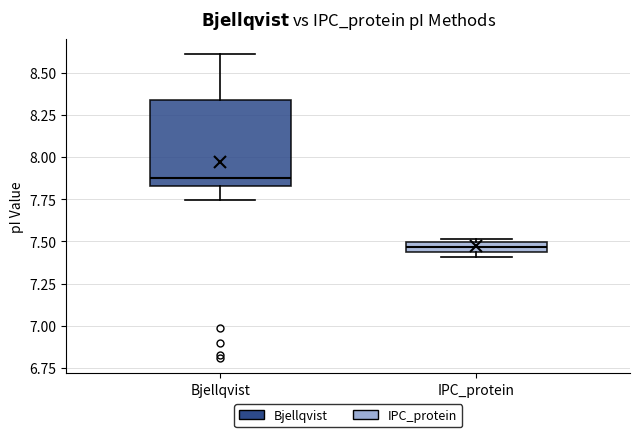

Which box's median line is the highest?

Bjellqvist